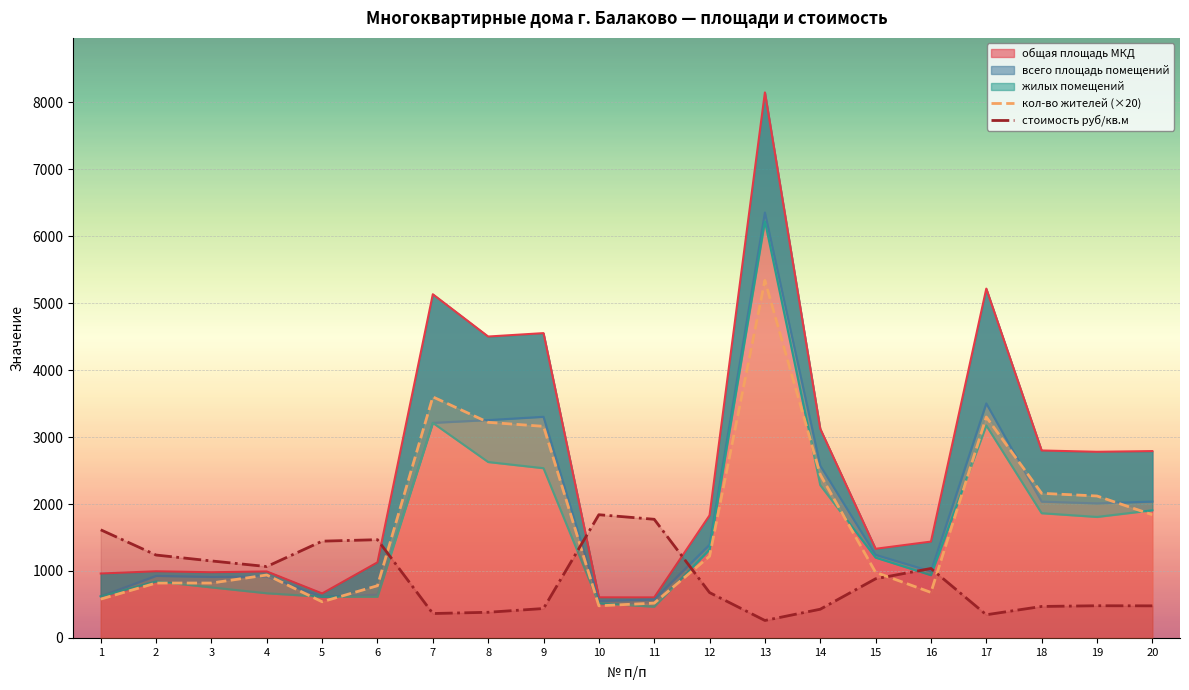

What is the difference between the maximum and minimum values in the кол-во жителей series?

4860.0